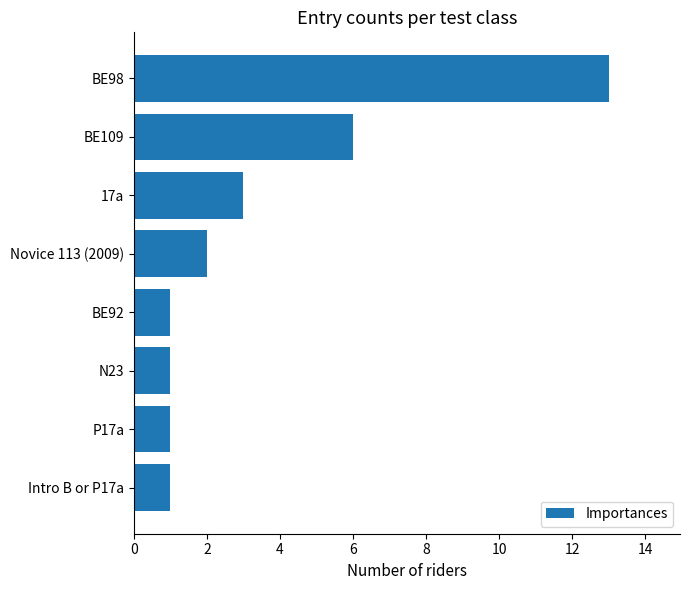

What is the sum of all values?

28